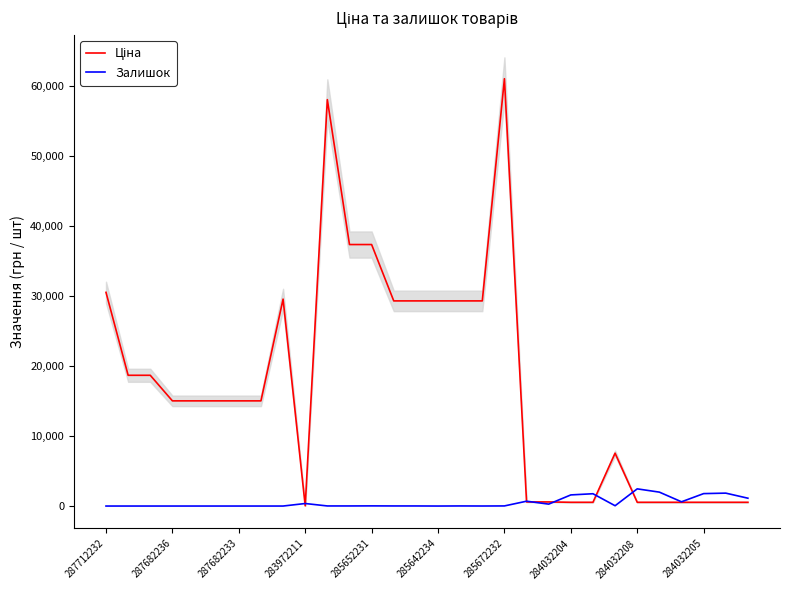

What is the difference between the maximum and minimum values in the Залишок series?

2453.0